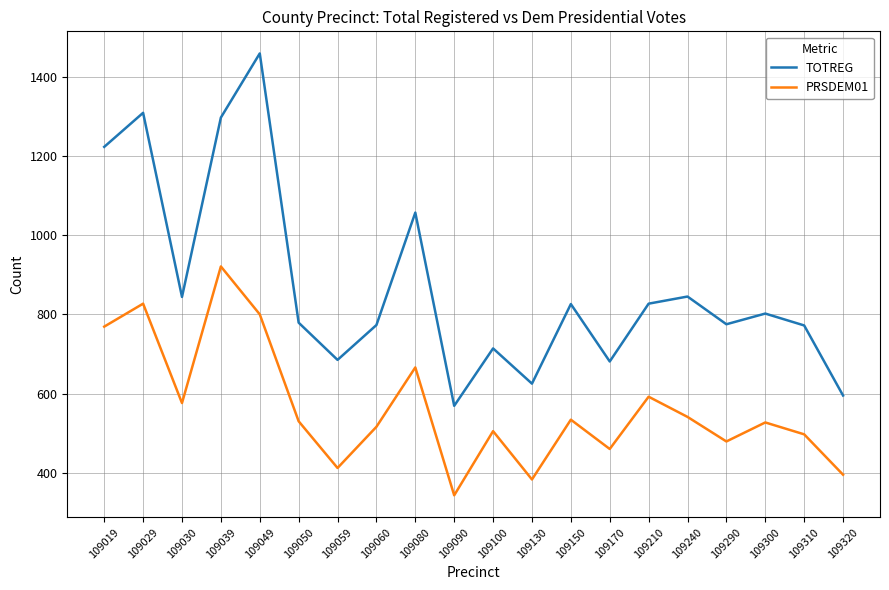

Which series has the widest spread of values?

TOTREG